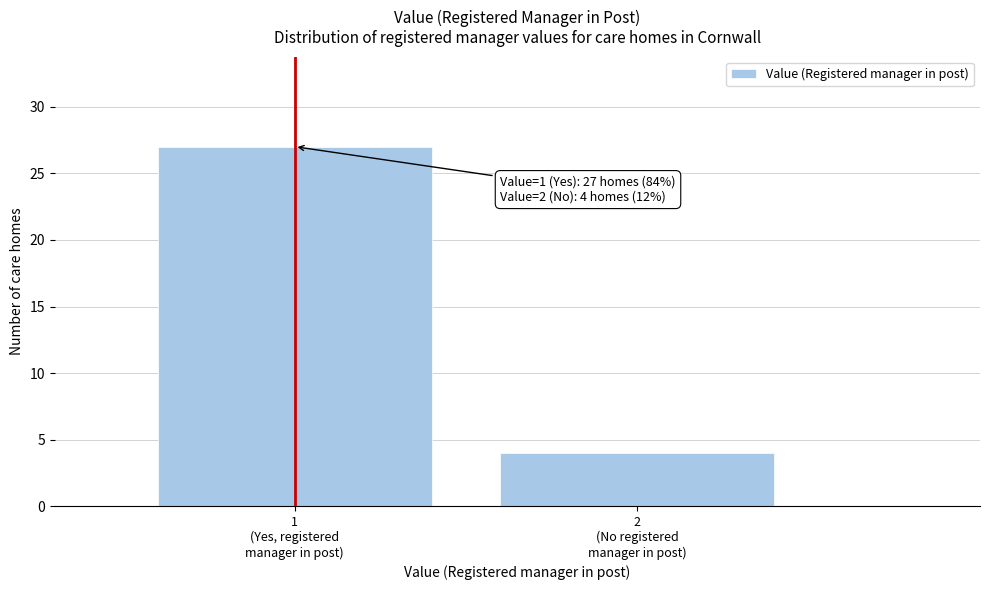

Reading left to right, what are all the values shown in this chart?

27	4